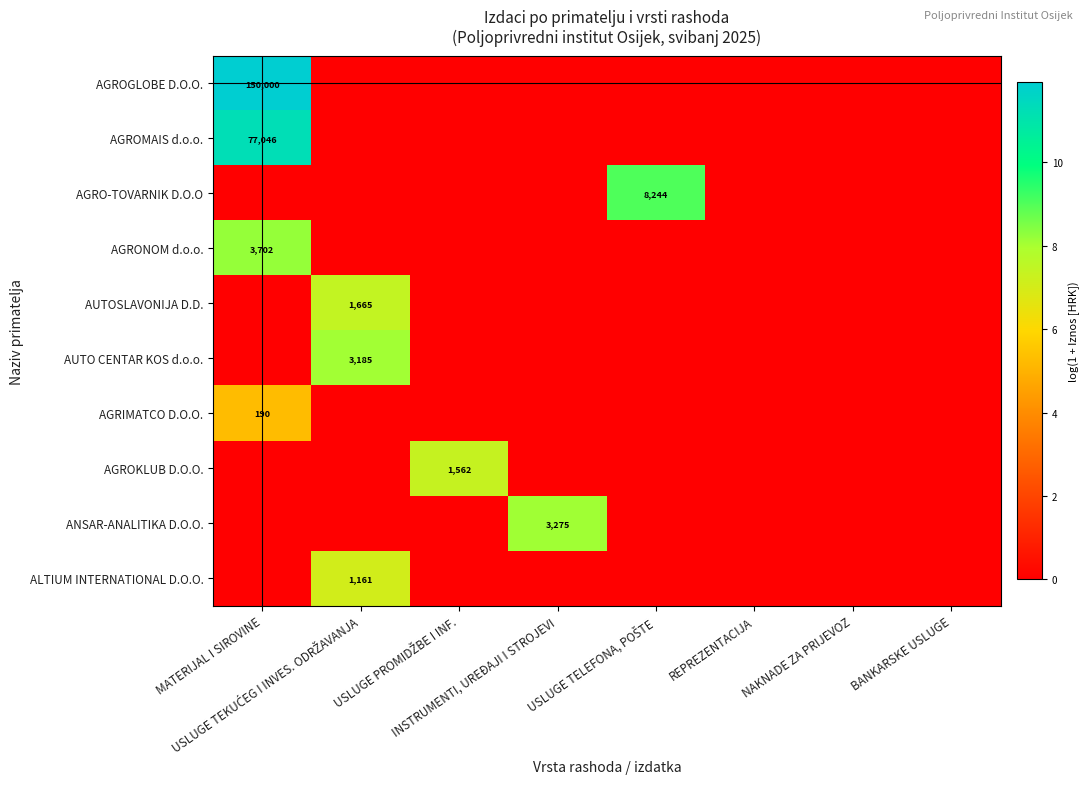

How many values in AGROMAIS d.o.o. are above zero?

1